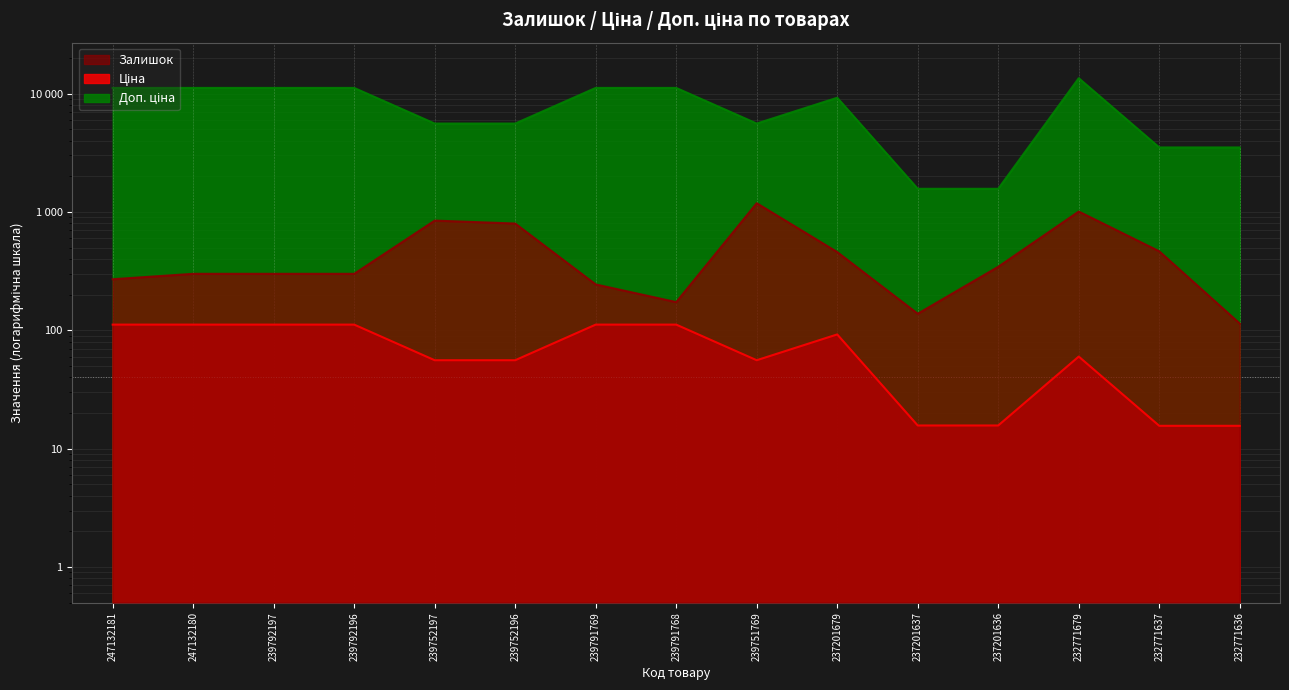

At which category does the chart reach its minimum across all series?

232771637